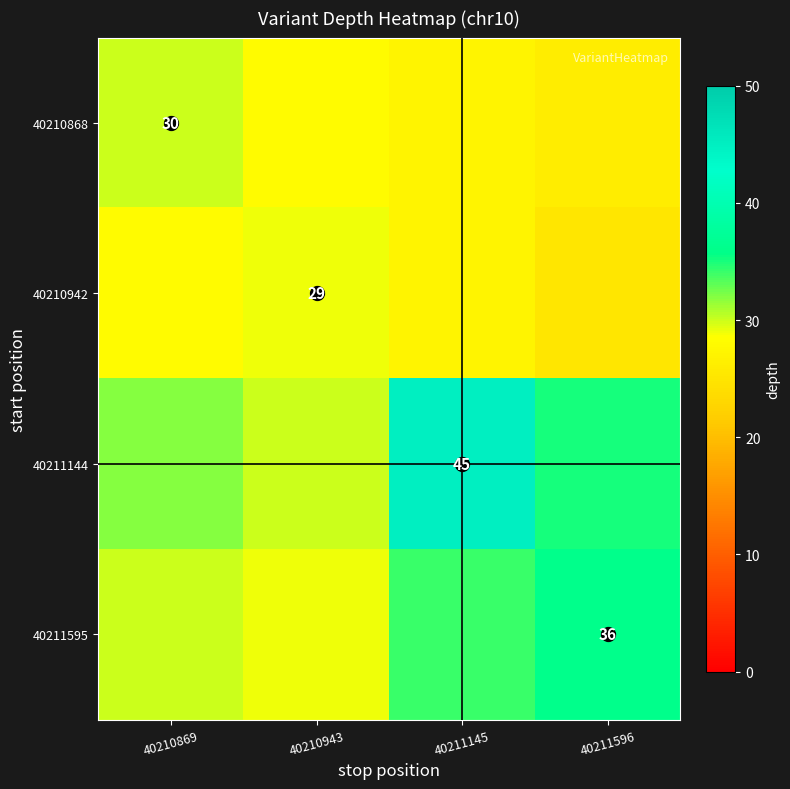

Is the value of 40211144 at 40211145 greater than the value of 40211595 at 40211596?

Yes